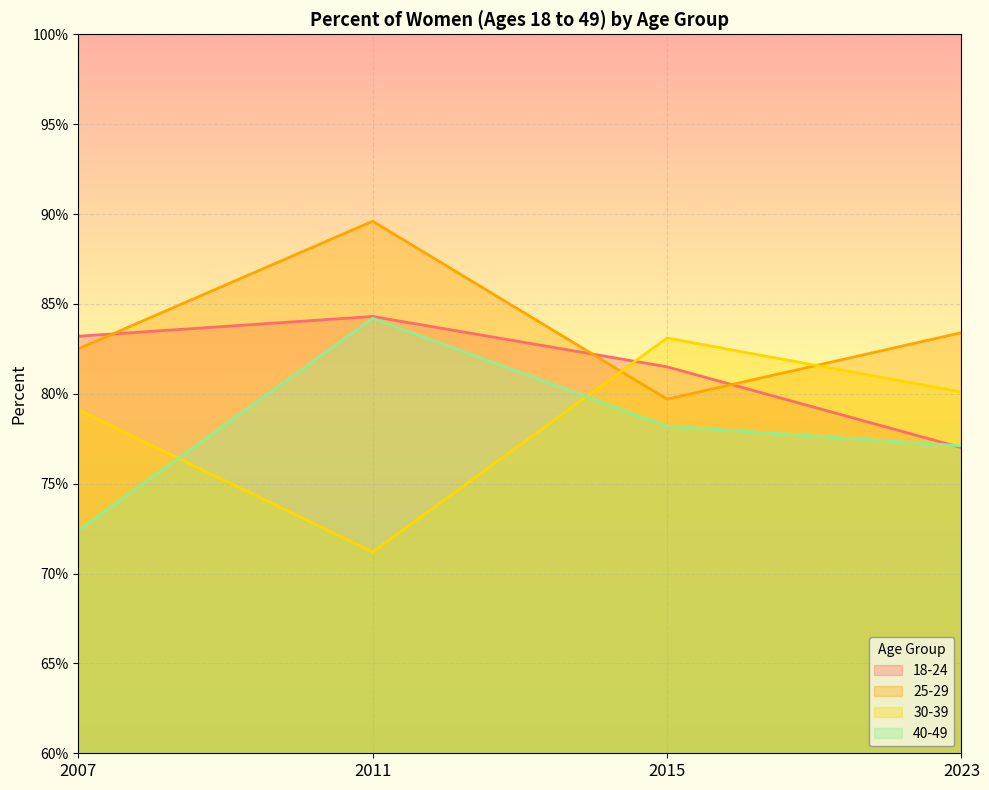

Is the value of 18-24 at 2015 greater than the value of 25-29 at 2007?

No